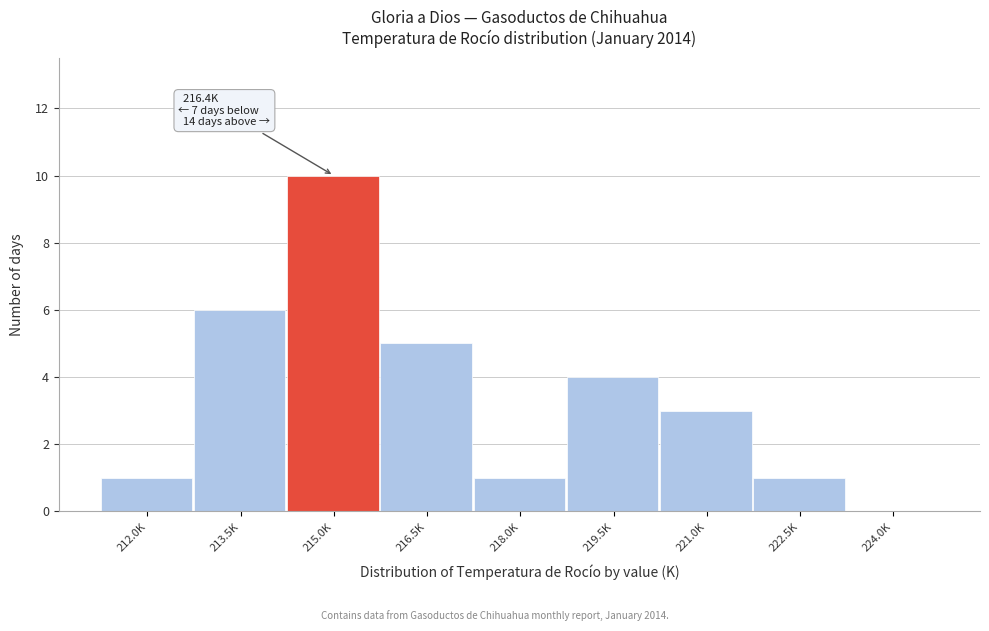

Reading left to right, list all the values displayed in this chart.

212.0K=1	213.5K=6	215.0K=10	216.5K=5	218.0K=1	219.5K=4	221.0K=3	222.5K=1	224.0K=0